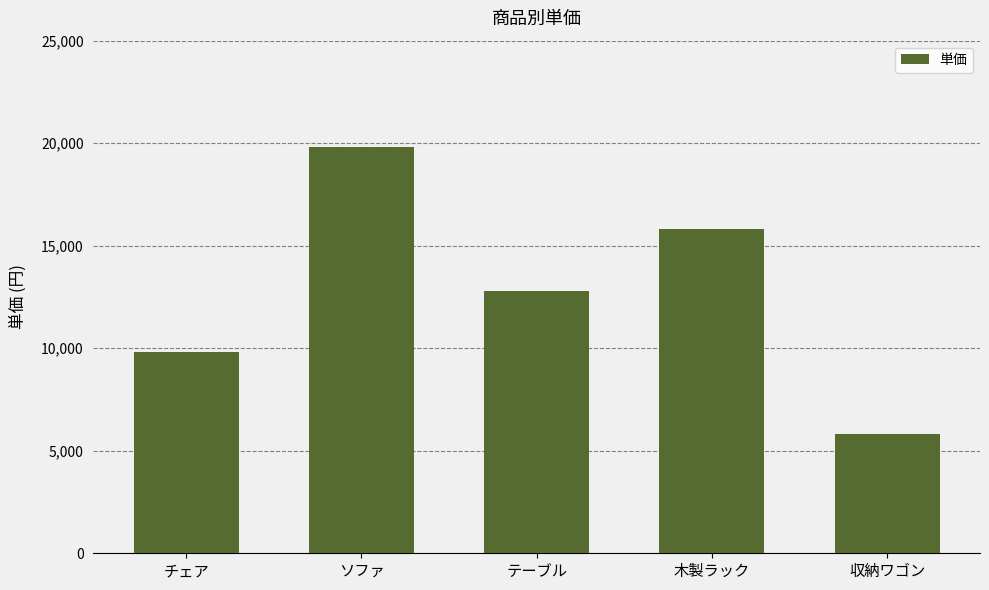

What position from the left is ソファ?

2